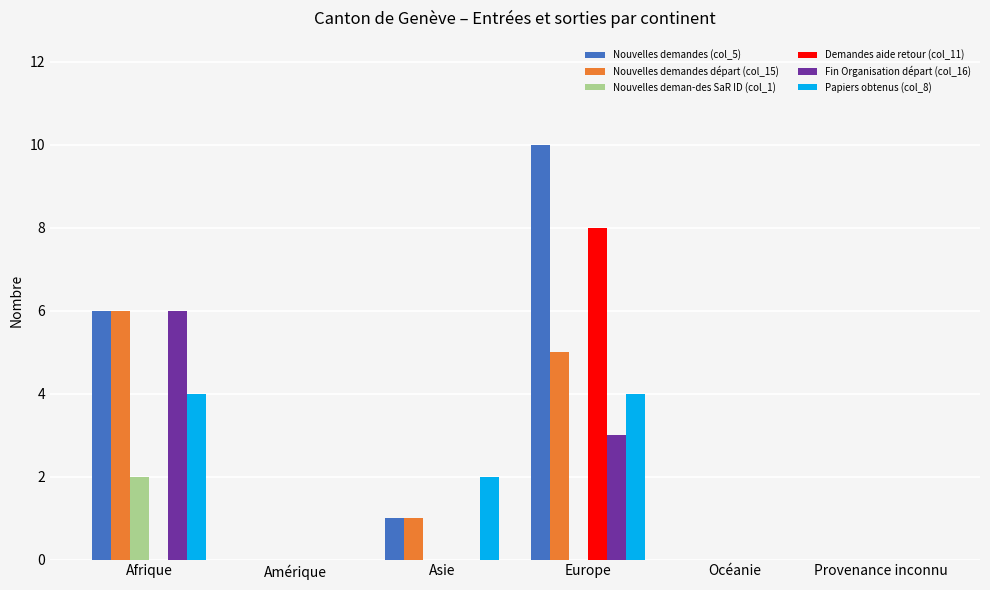

Count the number of data series in this chart.

6